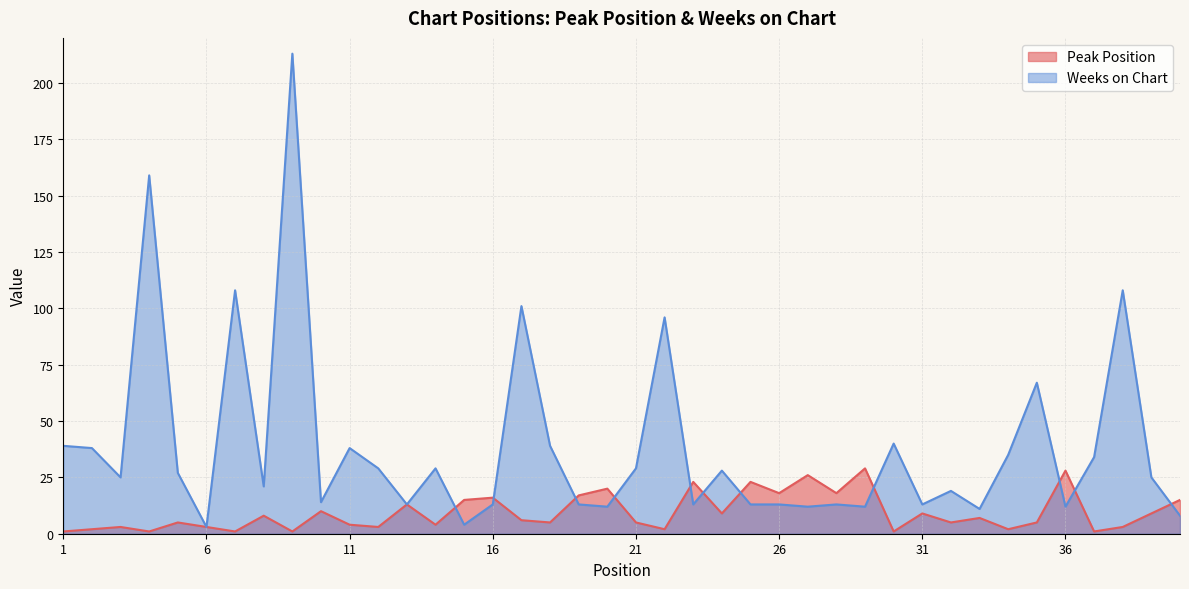

Which category has the lowest value in the Weeks on Chart series?

6